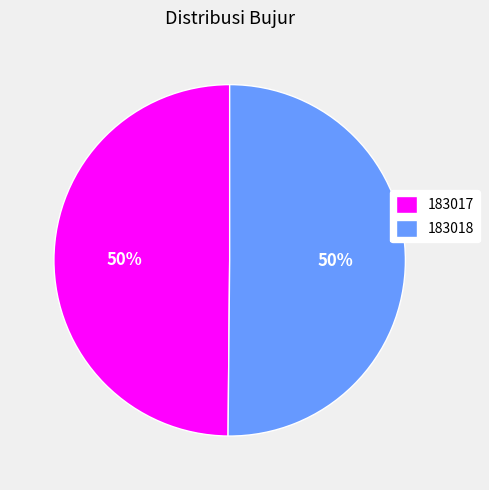

Approximately how many times larger is the value at 183017 compared to 183018?

1.0